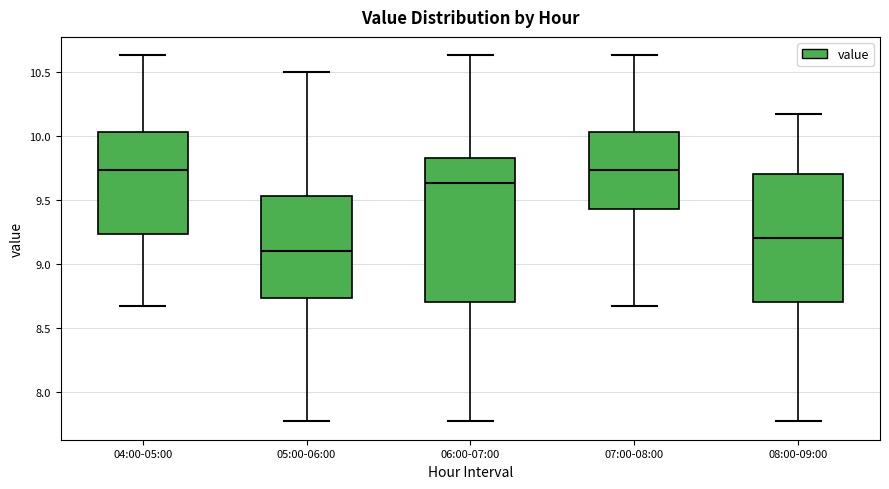

Reading left to right, transcribe this box plot: for each box, give where its median line is, the range the box spans, and where its two whiskers end, as read against the y-axis. The values are not printed on the chart, so give them approximately, as read against the axis.

04:00-05:00: median 9.75, box 9.25 to 10.05, whiskers 8.65 to 10.65
05:00-06:00: median 9.10, box 8.75 to 9.55, whiskers 7.75 to 10.50
06:00-07:00: median 9.65, box 8.70 to 9.85, whiskers 7.75 to 10.65
07:00-08:00: median 9.75, box 9.45 to 10.05, whiskers 8.65 to 10.65
08:00-09:00: median 9.20, box 8.70 to 9.70, whiskers 7.75 to 10.15